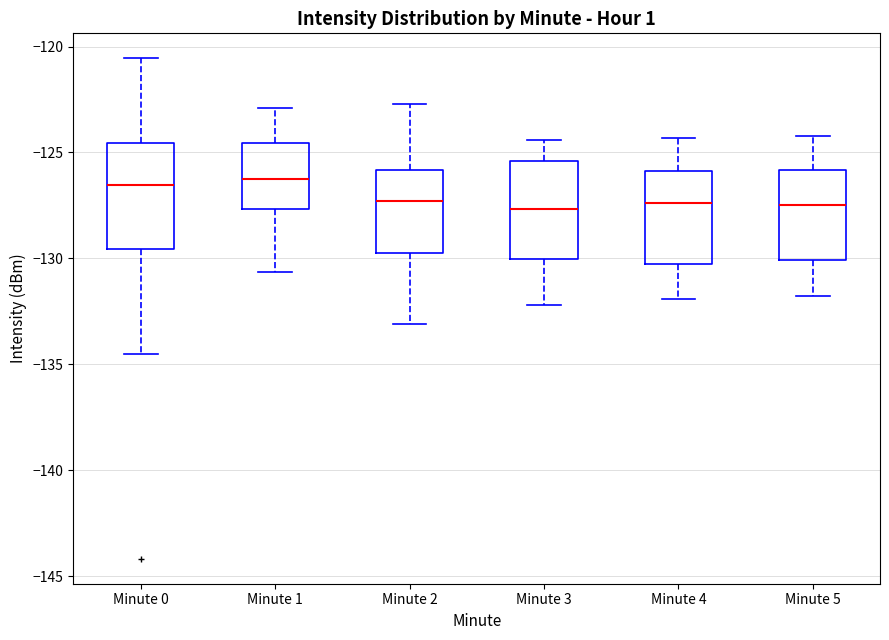

Reading left to right, transcribe this box plot: for each box, give where its median line is, the range the box spans, and where its two whiskers end, as read against the y-axis. The values are not printed on the chart, so give them approximately, as read against the axis.

Minute 0: median -126.5, box -129.5 to -124.5, whiskers -134.5 to -120.5
Minute 1: median -126.5, box -127.5 to -124.5, whiskers -130.5 to -123.0
Minute 2: median -127.5, box -129.5 to -126.0, whiskers -133.0 to -122.5
Minute 3: median -127.5, box -130.0 to -125.5, whiskers -132.0 to -124.5
Minute 4: median -127.5, box -130.5 to -126.0, whiskers -132.0 to -124.5
Minute 5: median -127.5, box -130.0 to -126.0, whiskers -132.0 to -124.0